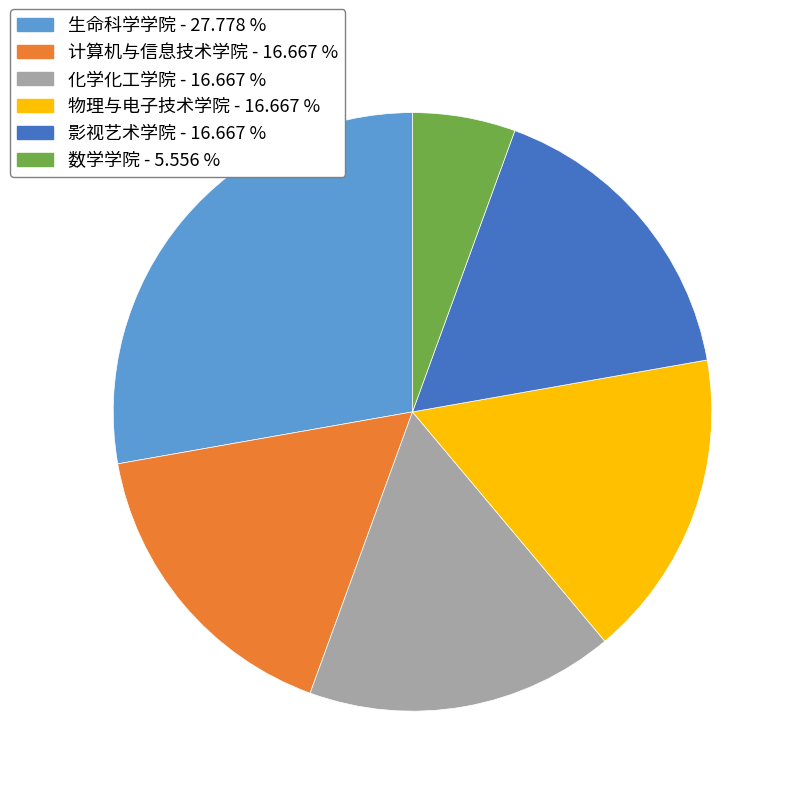

Is the sum of 计算机与信息技术学院 and 影视艺术学院 greater than half?

No